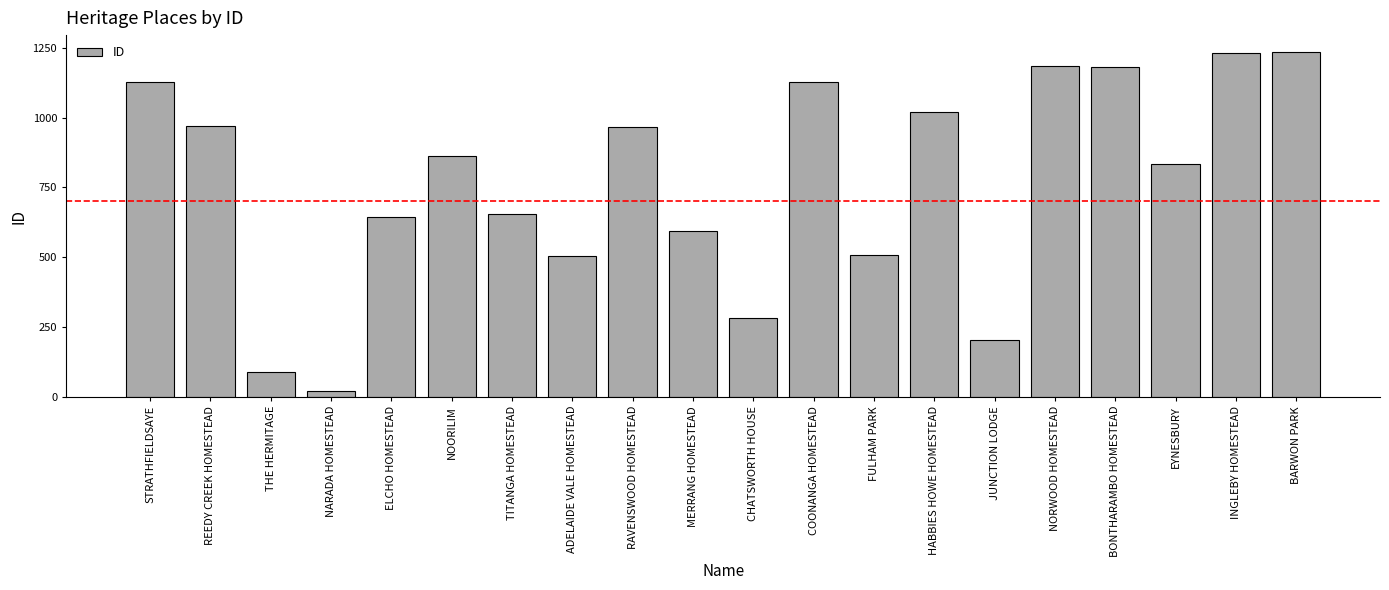

The chart shows a value of 969 at REEDY CREEK HOMESTEAD. True or false?

True